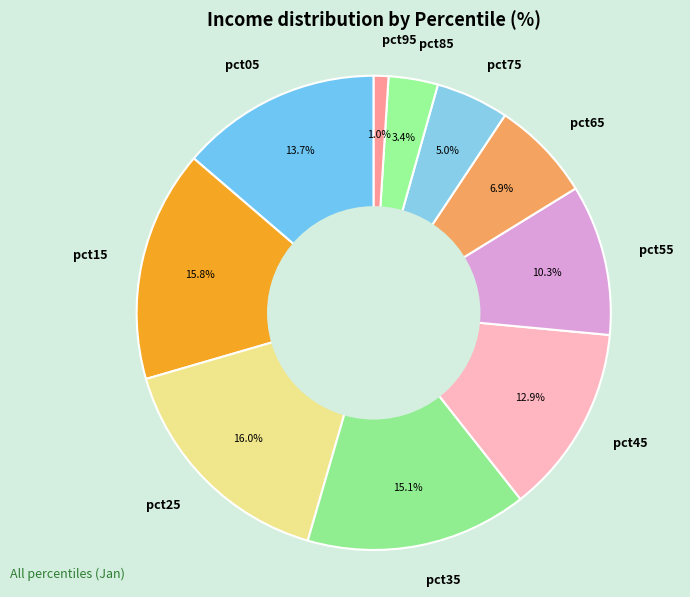

To the nearest percent, what portion does pct05 represent?

14%